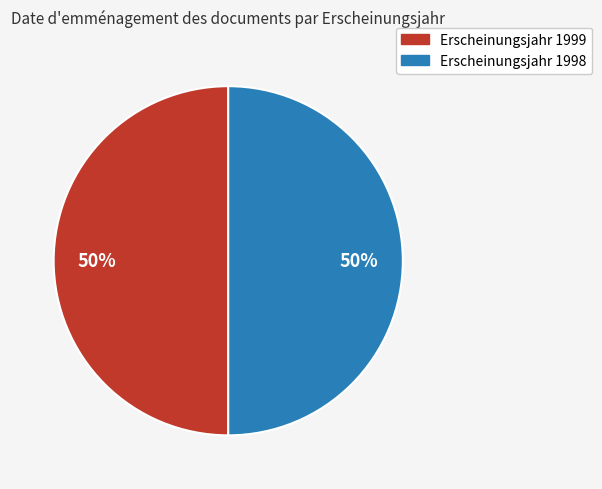

To the nearest percent, what is the average slice percentage?

50%